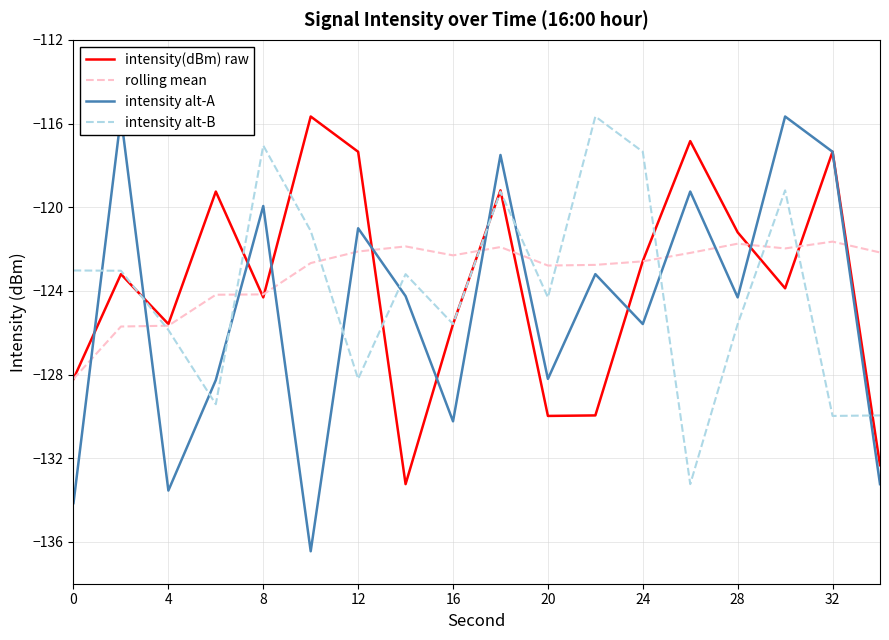

Which series has the largest total across all categories?

rolling mean